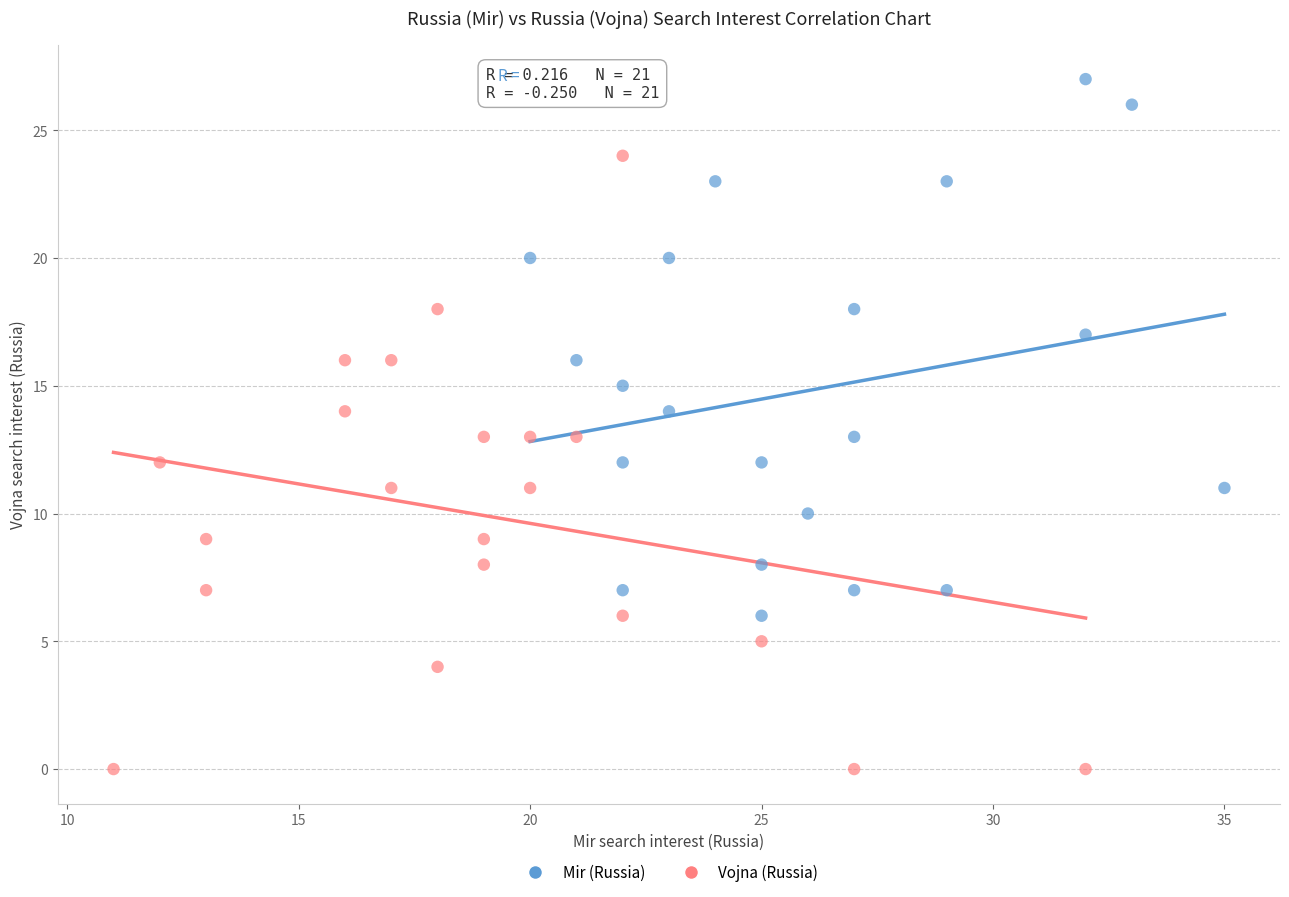

Which series has the largest Y range (max minus min)?

Vojna (Russia)